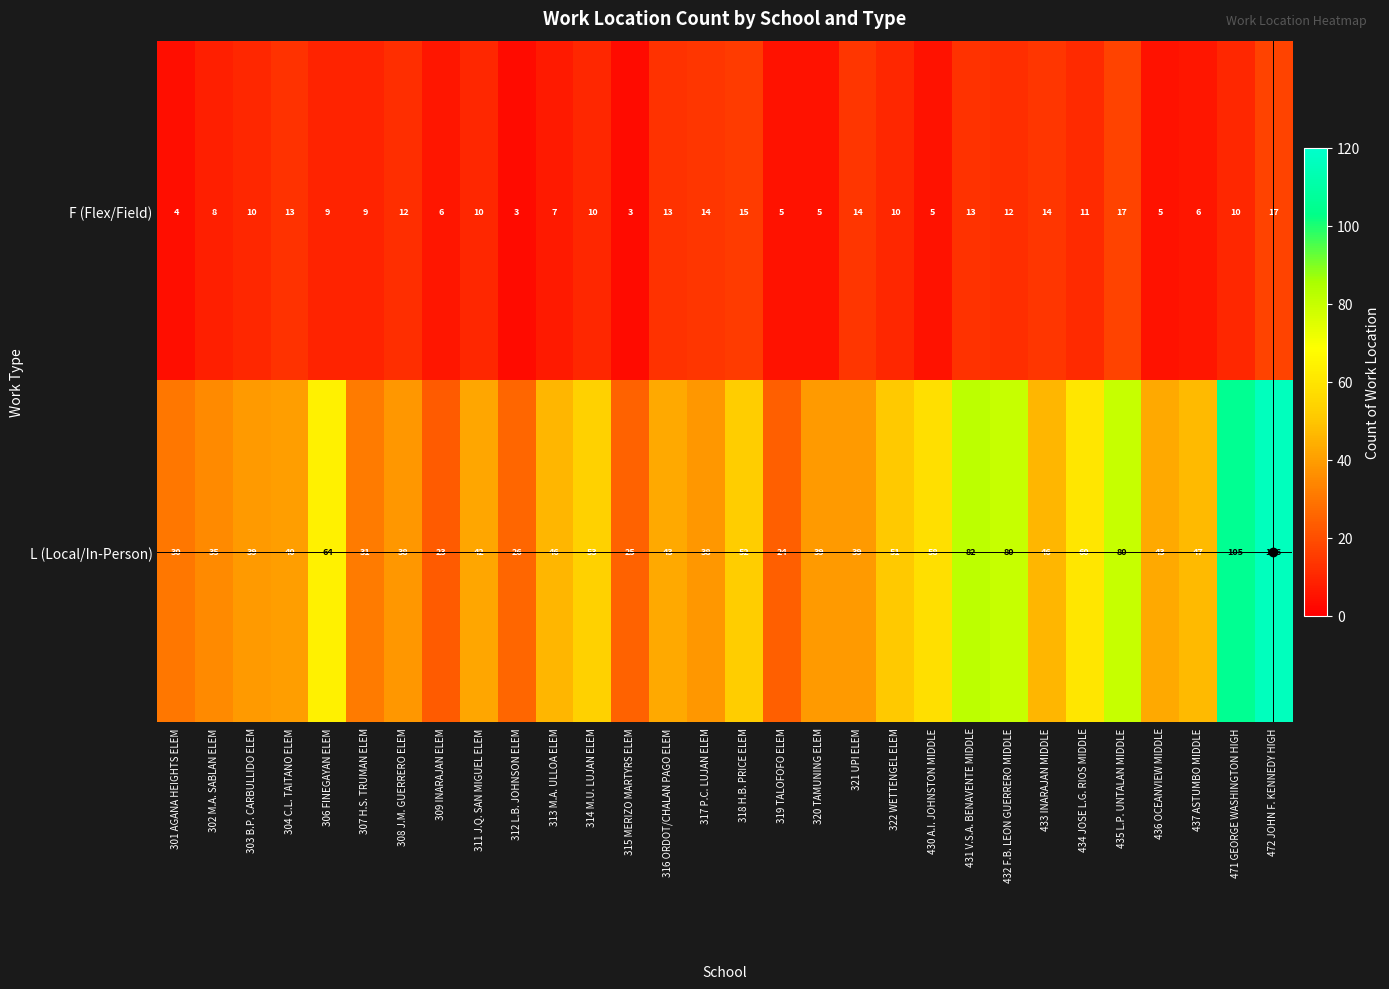

What is the difference between the maximum and minimum values in the L (Local/In-Person) series?

93